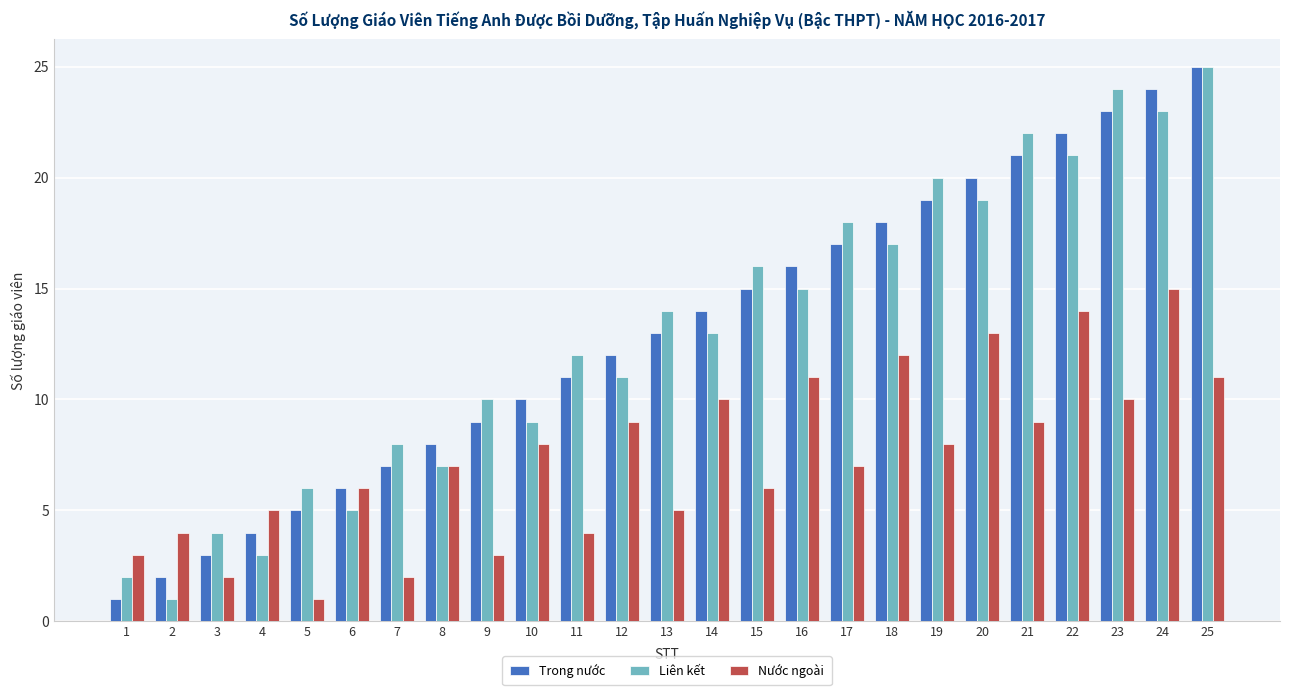

Rank the categories by Liên kết value from highest to lowest.

25, 23, 24, 21, 22, 19, 20, 17, 18, 15, 16, 13, 14, 11, 12, 9, 10, 7, 8, 5, 6, 3, 4, 1, 2